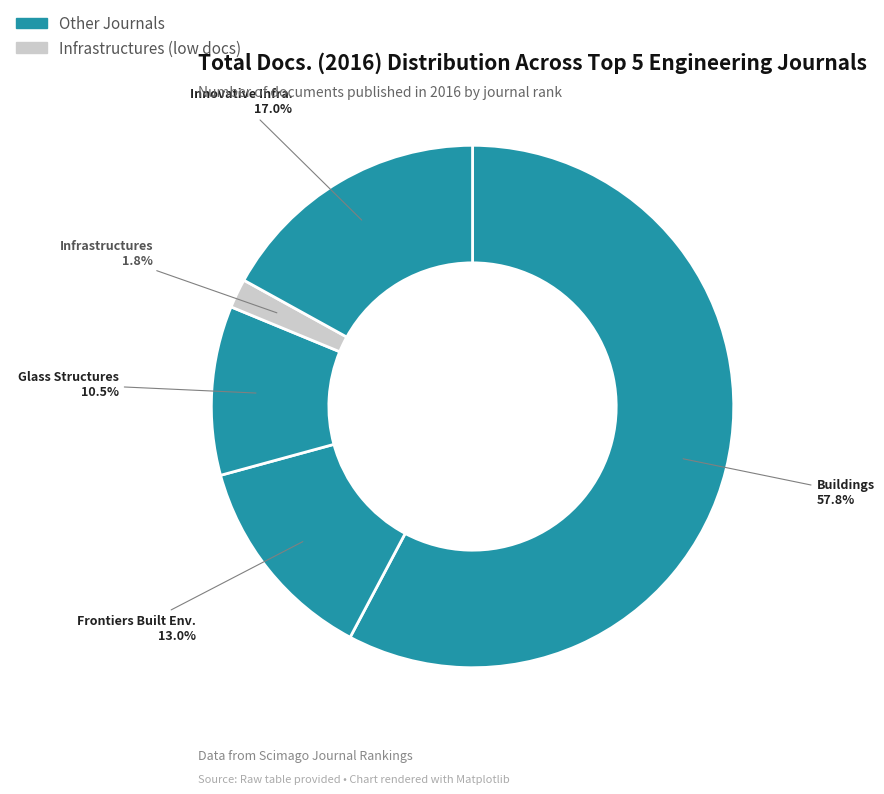

What is the largest slice in the pie chart?

Buildings (Rank 1)